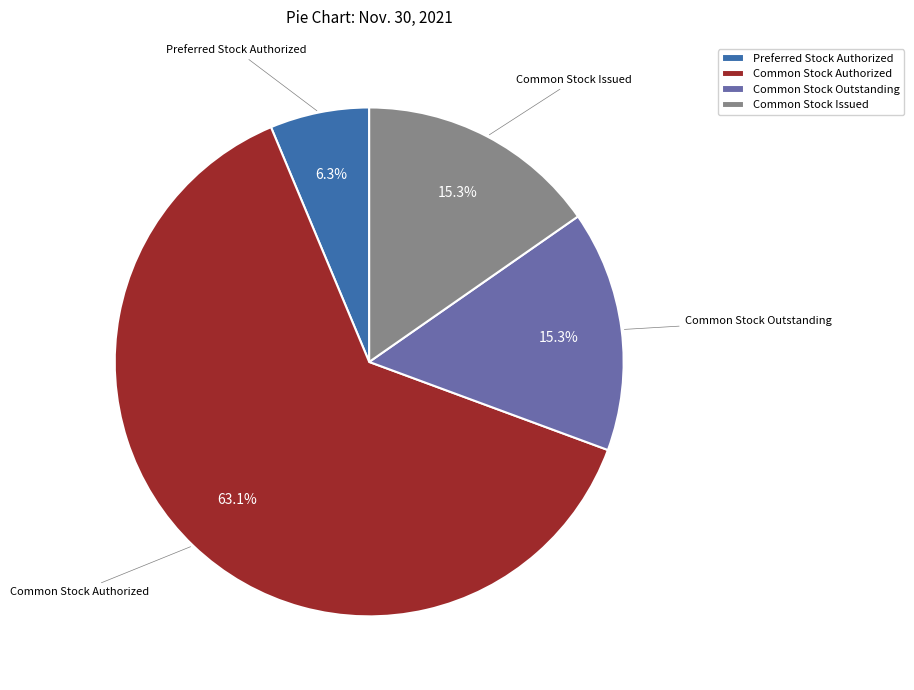

Which category accounts for the majority?

Common Stock Authorized